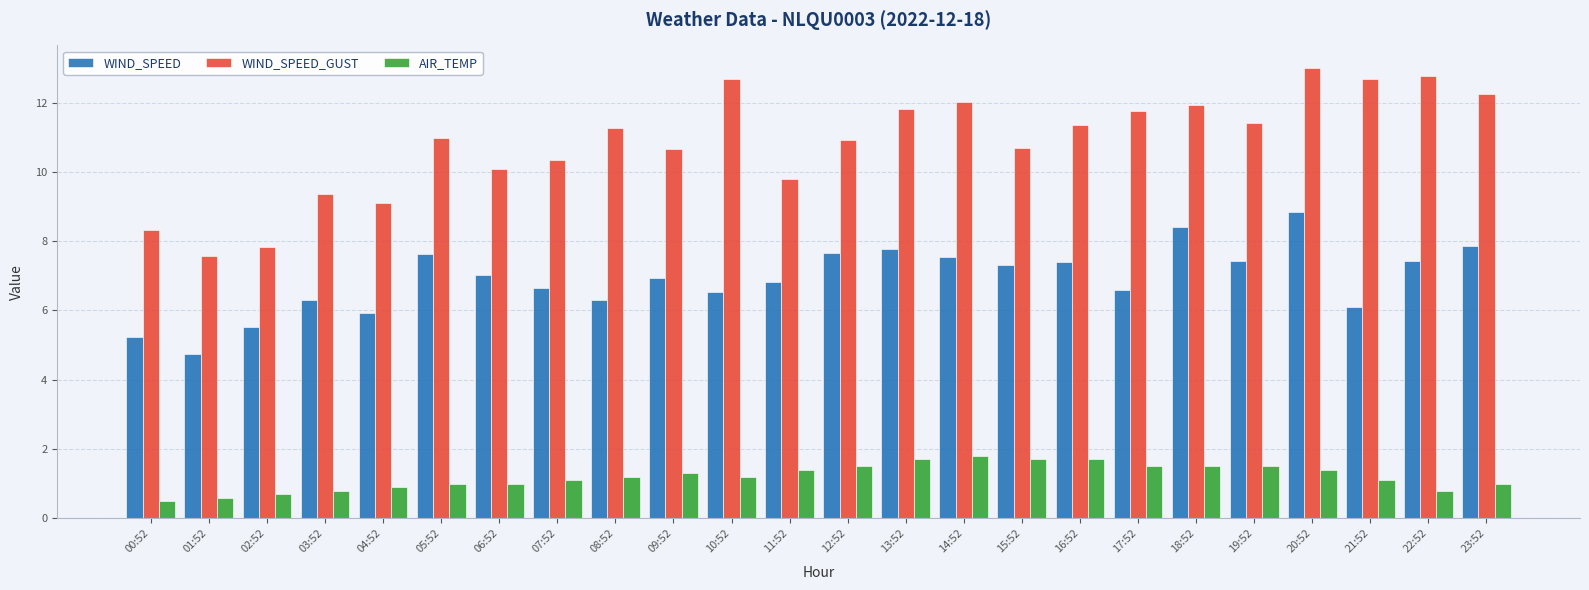

What is the label of the 17th bar from the left?

16:52